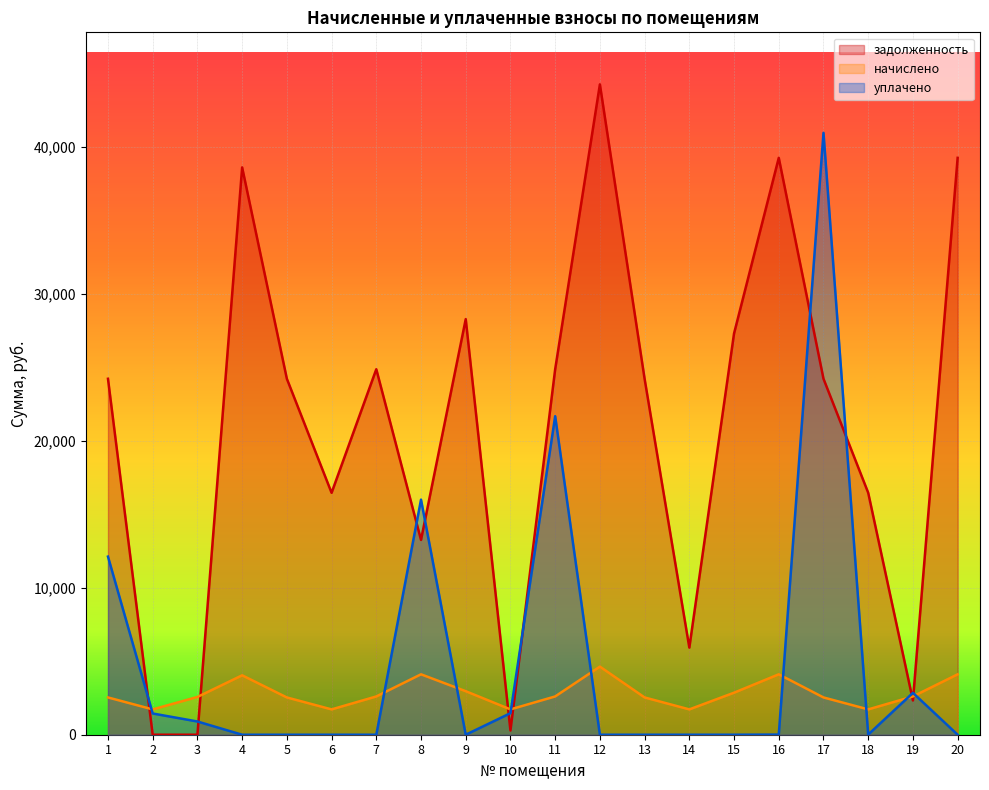

What is the average value of the уплачено series?

4873.6